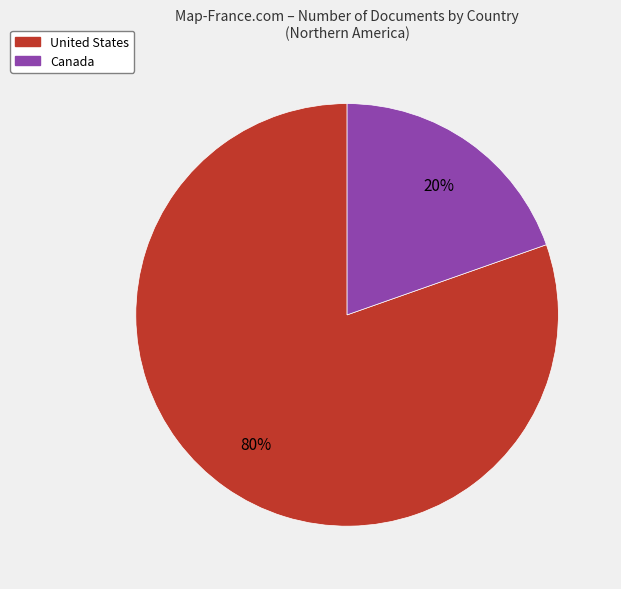

To the nearest percent, what portion does Canada represent?

20%